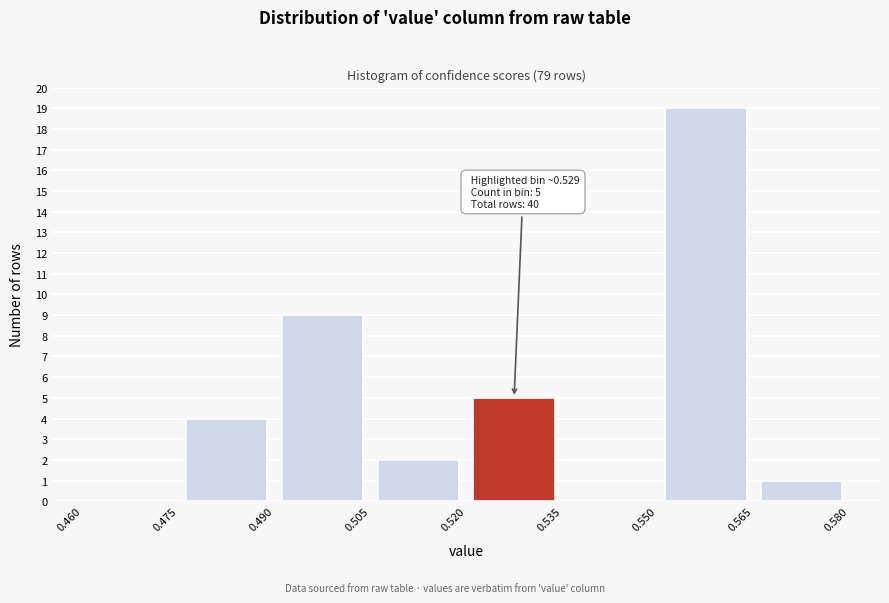

Which range on the x-axis has the tallest bar?

0.550 to 0.565